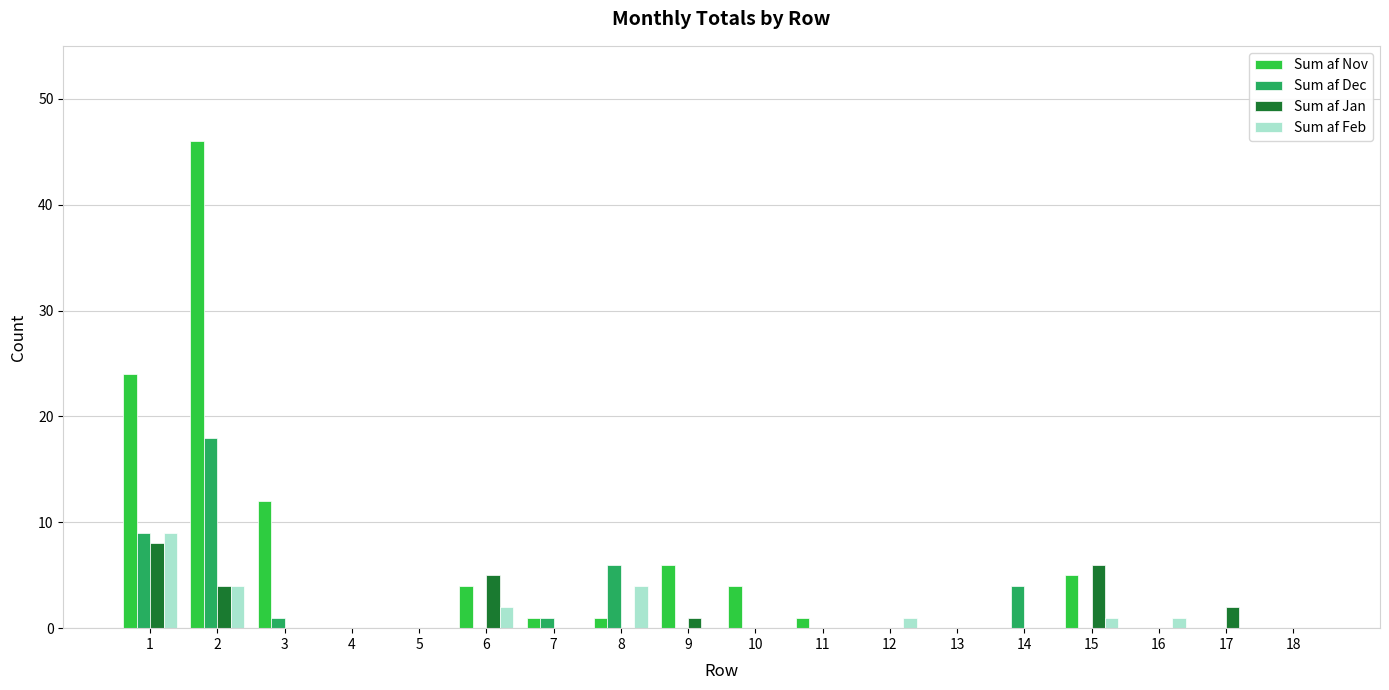

Is it true that Sum af Feb equals 3 at 7?

False